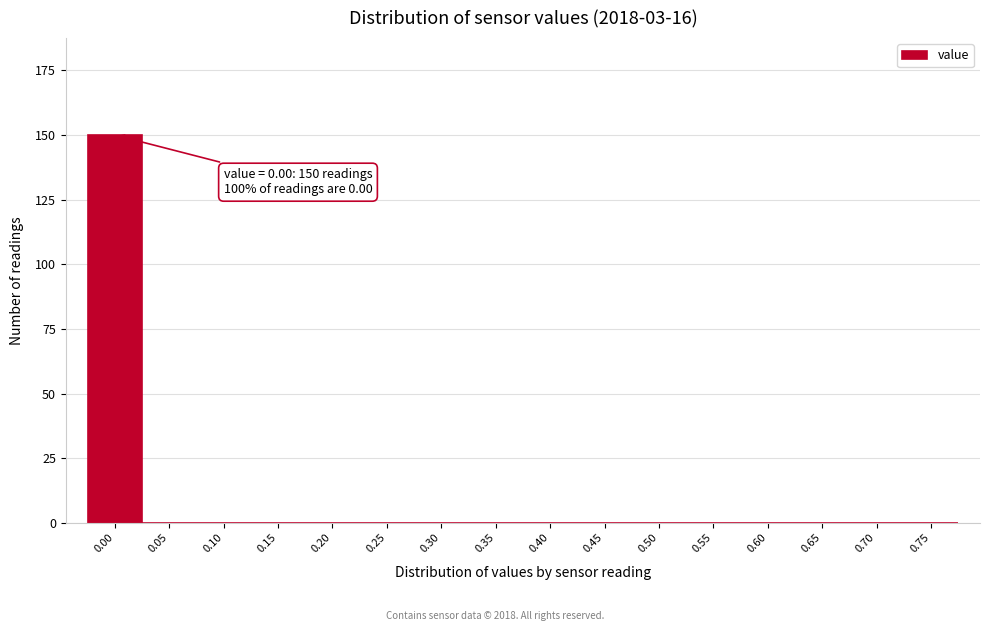

Reading left to right, what are all the values shown in this chart?

0.00=150	0.05=0	0.10=0	0.15=0	0.20=0	0.25=0	0.30=0	0.35=0	0.40=0	0.45=0	0.50=0	0.55=0	0.60=0	0.65=0	0.70=0	0.75=0